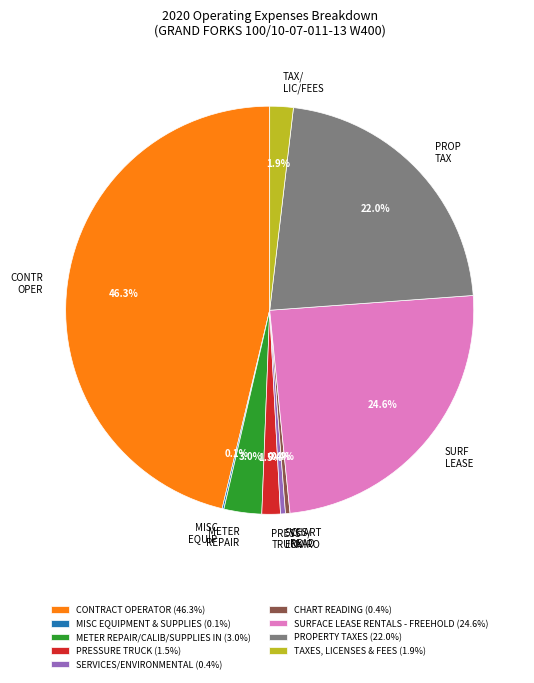

To the nearest percent, what is the average slice percentage?

11%